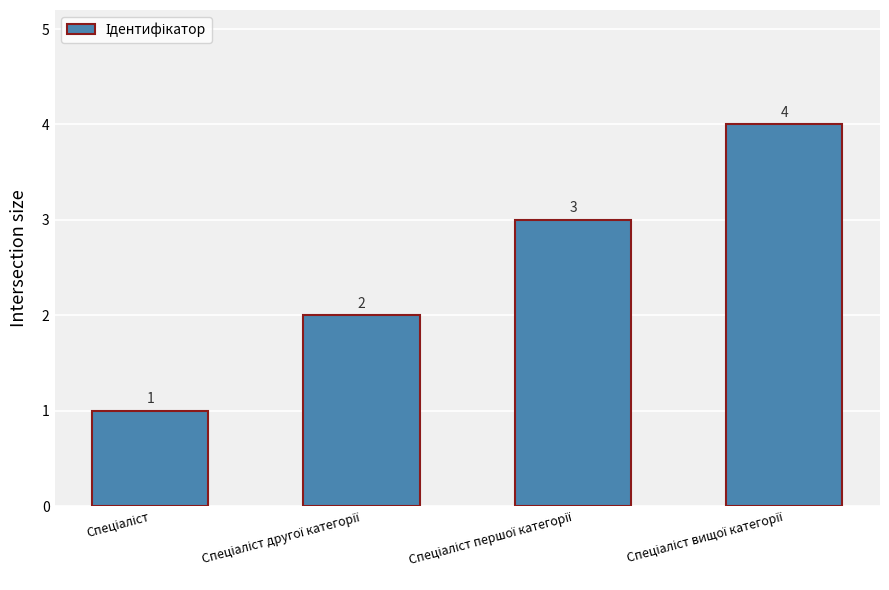

What is the value of the 1st bar from the left?

1